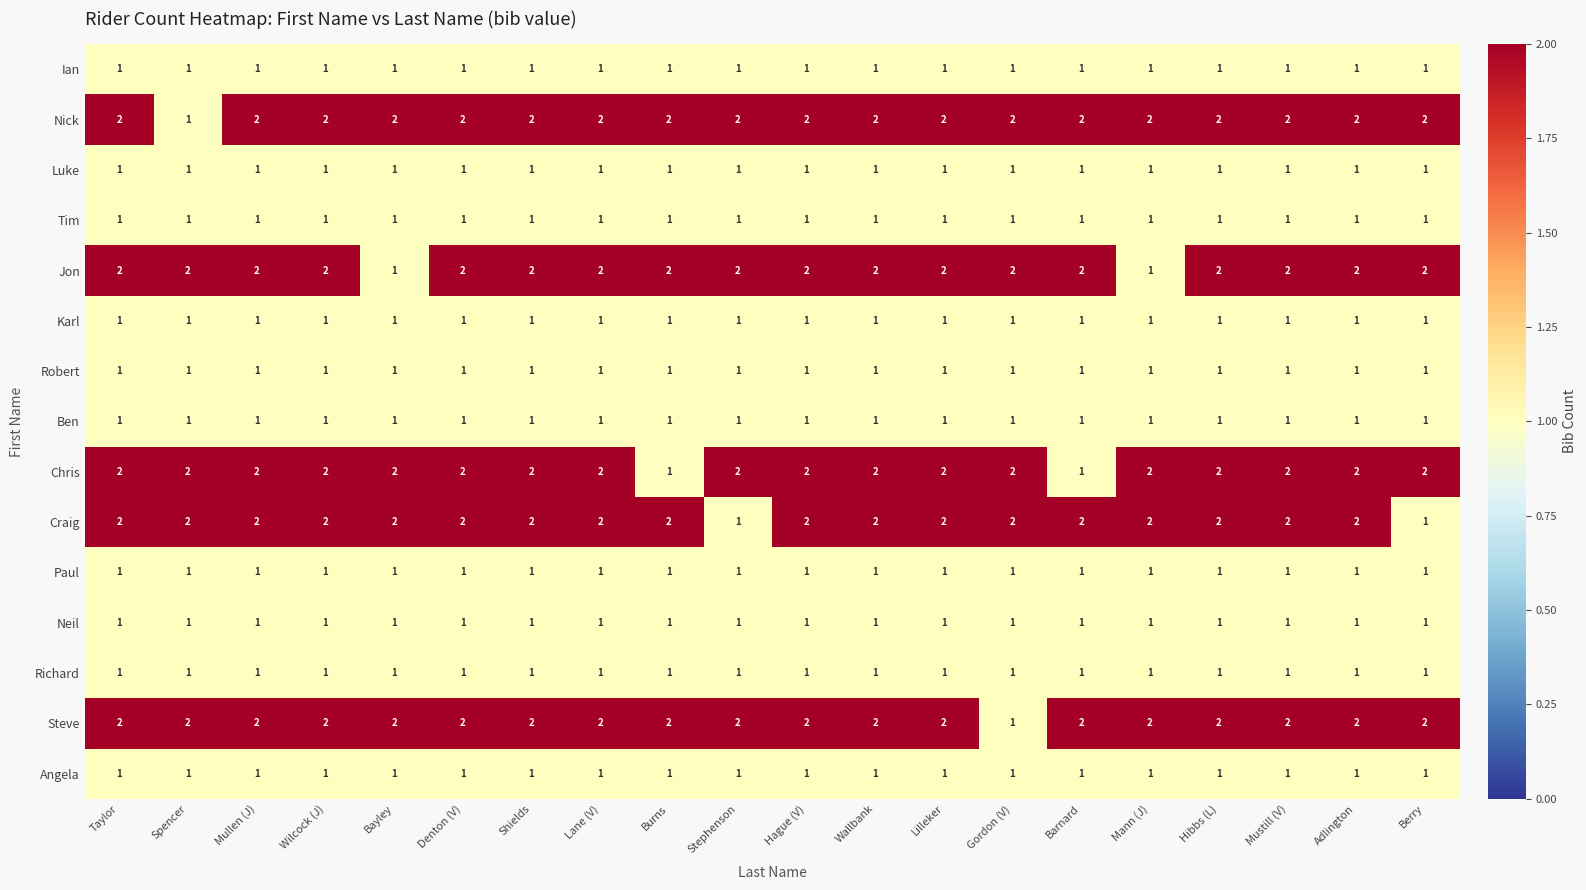

At how many categories does at least one series exceed 1?

20